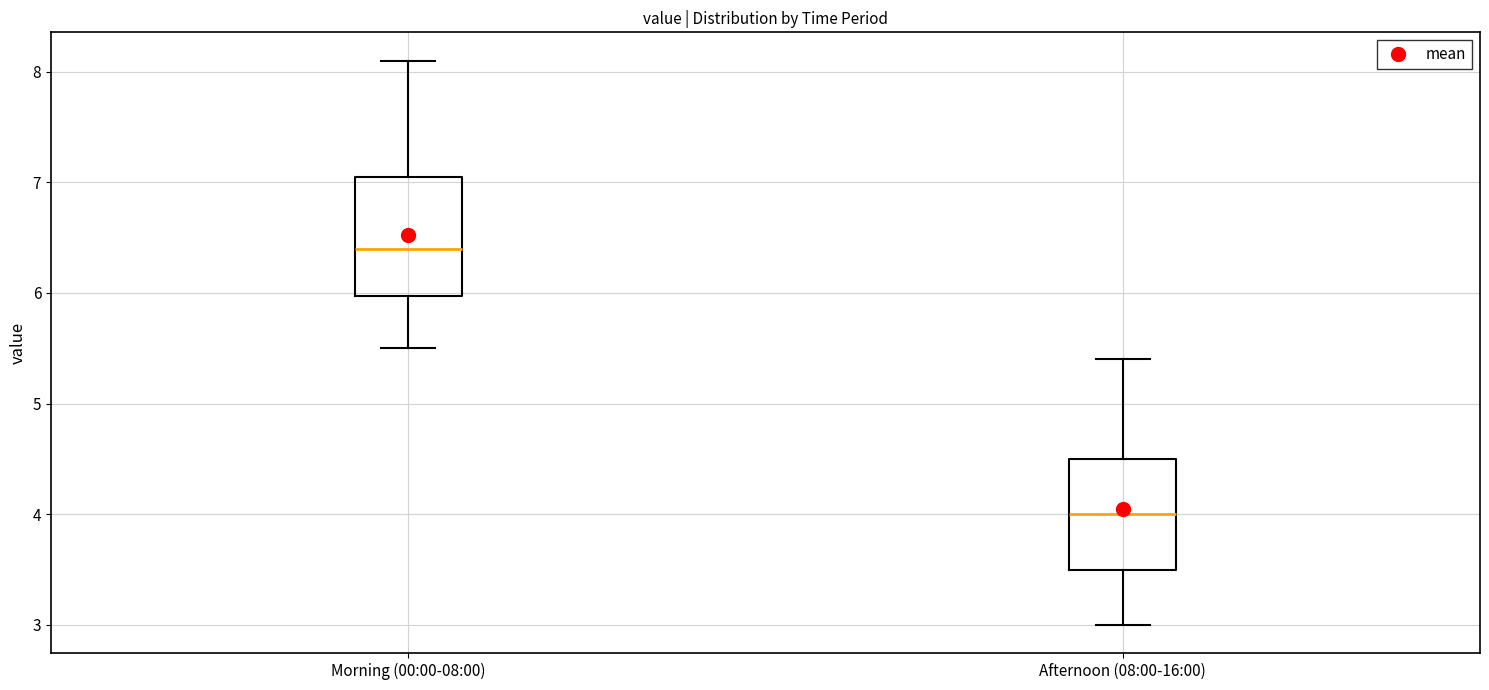

Reading left to right, transcribe this box plot: for each box, give where its median line is, the range the box spans, and where its two whiskers end, as read against the y-axis. The values are not printed on the chart, so give them approximately, as read against the axis.

Morning (00:00-08:00): median 6.4, box 6.0 to 7.1, whiskers 5.5 to 8.1
Afternoon (08:00-16:00): median 4.0, box 3.5 to 4.5, whiskers 3.0 to 5.4